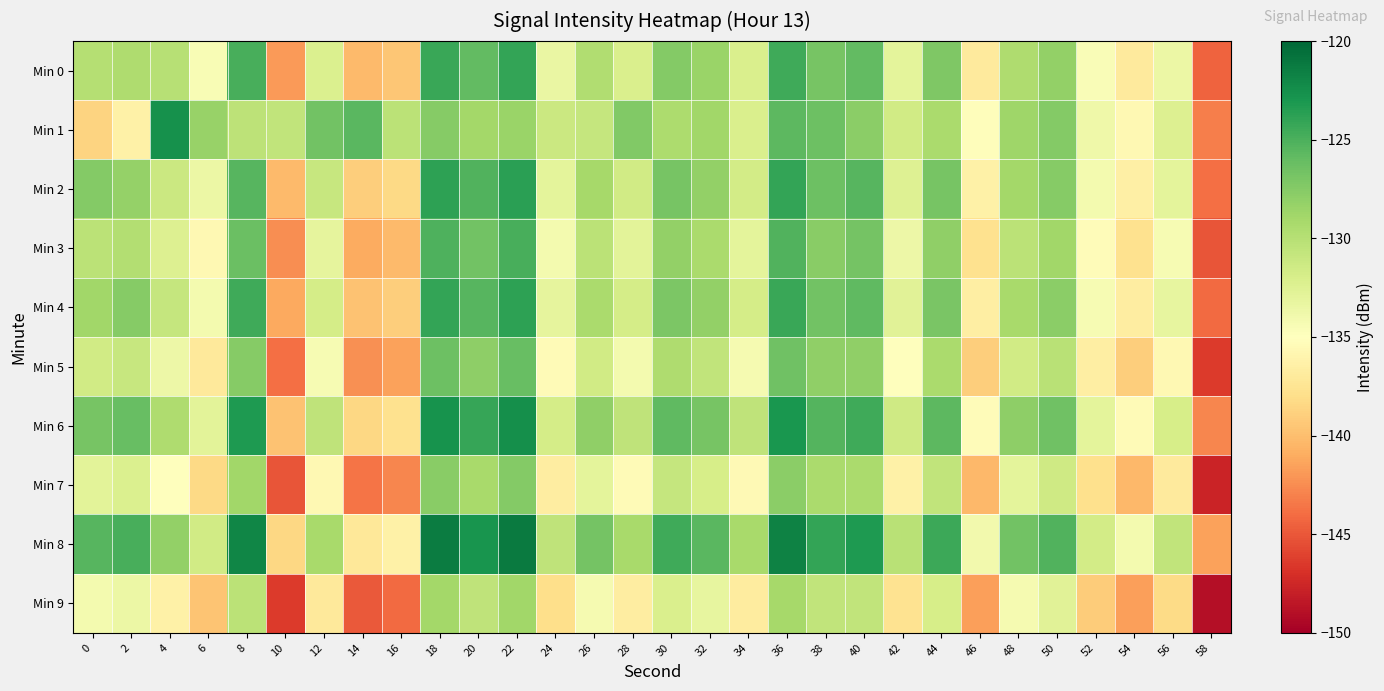

Reading left to right, list all the values displayed in this chart.

Min 0: 0=-129.8	2=-129.5	4=-130.1	6=-134.5	8=-124.9	10=-141.9	12=-132.3	14=-140.2	16=-139.5	18=-124.3	20=-125.9	22=-124.1	24=-133.4	26=-129.6	28=-132.1	30=-127.4	32=-128.5	34=-132.2	36=-124.5	38=-126.9	40=-126.0	42=-133.0	44=-127.3	46=-136.9	48=-129.5	50=-128.1	52=-134.6	54=-137.0	56=-133.5	58=-144.4
Min 1: 0=-138.7	2=-136.4	4=-122.7	6=-128.3	8=-130.3	10=-130.6	12=-126.6	14=-125.5	16=-130.3	18=-127.6	20=-129.0	22=-128.5	24=-131.2	26=-130.8	28=-127.3	30=-129.4	32=-128.9	34=-132.1	36=-125.7	38=-126.4	40=-127.8	42=-131.5	44=-129.3	46=-135.2	48=-128.7	50=-127.5	52=-133.8	54=-135.6	56=-132.4	58=-143.1
Min 2: 0=-127.5	2=-128.3	4=-131.2	6=-133.5	8=-125.4	10=-140.2	12=-131.0	14=-139.1	16=-138.3	18=-123.8	20=-125.2	22=-123.7	24=-132.9	26=-129.1	28=-131.6	30=-126.9	32=-128.1	34=-131.7	36=-124.0	38=-126.4	40=-125.5	42=-132.5	44=-126.8	46=-136.4	48=-129.0	50=-127.6	52=-134.1	54=-136.5	56=-133.0	58=-143.9
Min 3: 0=-130.2	2=-129.8	4=-132.4	6=-135.7	8=-126.3	10=-142.5	12=-133.1	14=-141.0	16=-140.2	18=-125.1	20=-126.6	22=-124.9	24=-134.1	26=-130.3	28=-132.8	30=-128.2	32=-129.3	34=-132.9	36=-125.2	38=-127.7	40=-126.7	42=-133.7	44=-128.0	46=-137.7	48=-130.3	50=-128.8	52=-135.3	54=-137.7	56=-134.3	58=-145.1
Min 4: 0=-128.9	2=-127.6	4=-130.8	6=-134.1	8=-124.5	10=-141.1	12=-131.8	14=-139.8	16=-139.0	18=-124.0	20=-125.5	22=-123.8	24=-133.1	26=-129.3	28=-131.8	30=-127.1	32=-128.2	34=-131.8	36=-124.3	38=-126.6	40=-125.8	42=-132.7	44=-127.0	46=-136.6	48=-129.2	50=-127.8	52=-134.3	54=-136.7	56=-133.2	58=-144.1
Min 5: 0=-131.5	2=-130.9	4=-133.7	6=-137.0	8=-127.6	10=-143.8	12=-134.4	14=-142.3	16=-141.5	18=-126.4	20=-127.9	22=-126.2	24=-135.4	26=-131.6	28=-134.1	30=-129.5	32=-130.6	34=-134.2	36=-126.5	38=-128.0	40=-128.0	42=-135.0	44=-129.3	46=-139.0	48=-131.6	50=-130.1	52=-136.6	54=-139.0	56=-135.6	58=-146.4
Min 6: 0=-126.8	2=-126.2	4=-129.5	6=-132.8	8=-123.2	10=-139.8	12=-130.5	14=-138.5	16=-137.7	18=-122.7	20=-124.2	22=-122.5	24=-131.8	26=-128.0	28=-130.5	30=-125.8	32=-126.9	34=-130.5	36=-123.0	38=-125.3	40=-124.5	42=-131.4	44=-125.7	46=-135.3	48=-127.9	50=-126.5	52=-133.0	54=-135.4	56=-131.9	58=-142.8
Min 7: 0=-132.8	2=-132.2	4=-135.0	6=-138.3	8=-128.9	10=-145.1	12=-135.7	14=-143.6	16=-142.8	18=-127.7	20=-129.2	22=-127.5	24=-136.7	26=-132.9	28=-135.4	30=-130.8	32=-131.9	34=-135.5	36=-127.8	38=-129.3	40=-129.3	42=-136.3	44=-130.6	46=-140.3	48=-132.9	50=-131.4	52=-137.9	54=-140.3	56=-136.9	58=-147.7
Min 8: 0=-125.5	2=-124.9	4=-128.2	6=-131.5	8=-121.9	10=-138.5	12=-129.2	14=-137.2	16=-136.4	18=-121.4	20=-122.9	22=-121.2	24=-130.5	26=-126.7	28=-129.2	30=-124.5	32=-125.6	34=-129.2	36=-121.7	38=-124.0	40=-123.2	42=-130.1	44=-124.4	46=-134.0	48=-126.6	50=-125.2	52=-131.7	54=-134.1	56=-130.6	58=-141.5
Min 9: 0=-134.1	2=-133.5	4=-136.3	6=-139.6	8=-130.2	10=-146.4	12=-137.0	14=-144.9	16=-144.1	18=-129.0	20=-130.5	22=-128.8	24=-138.0	26=-134.2	28=-136.7	30=-132.1	32=-133.2	34=-136.8	36=-129.1	38=-130.6	40=-130.6	42=-137.6	44=-131.9	46=-141.6	48=-134.2	50=-132.7	52=-139.2	54=-141.6	56=-138.2	58=-149.0